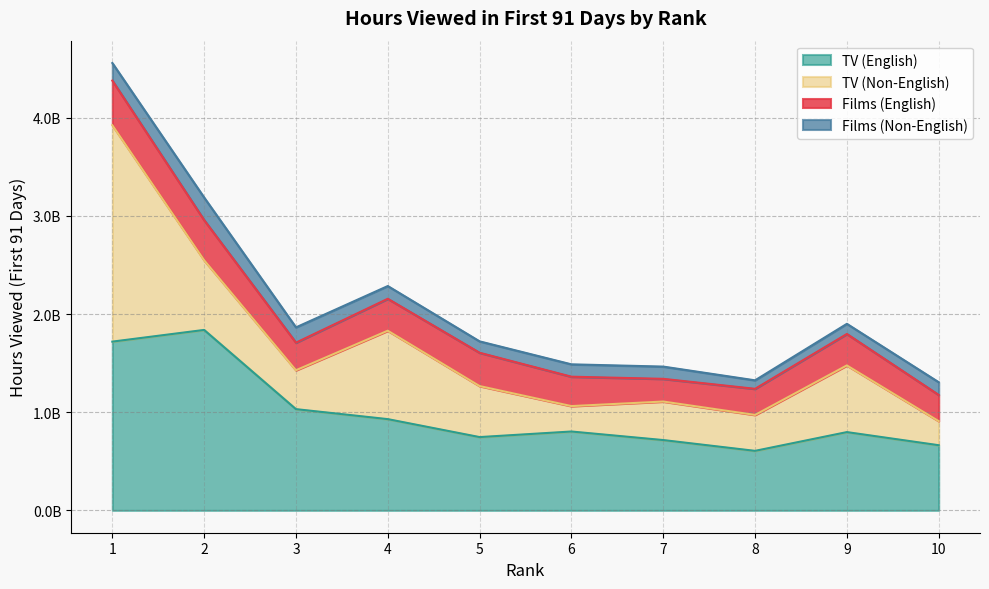

Which has a higher value, 7 or 3?

3